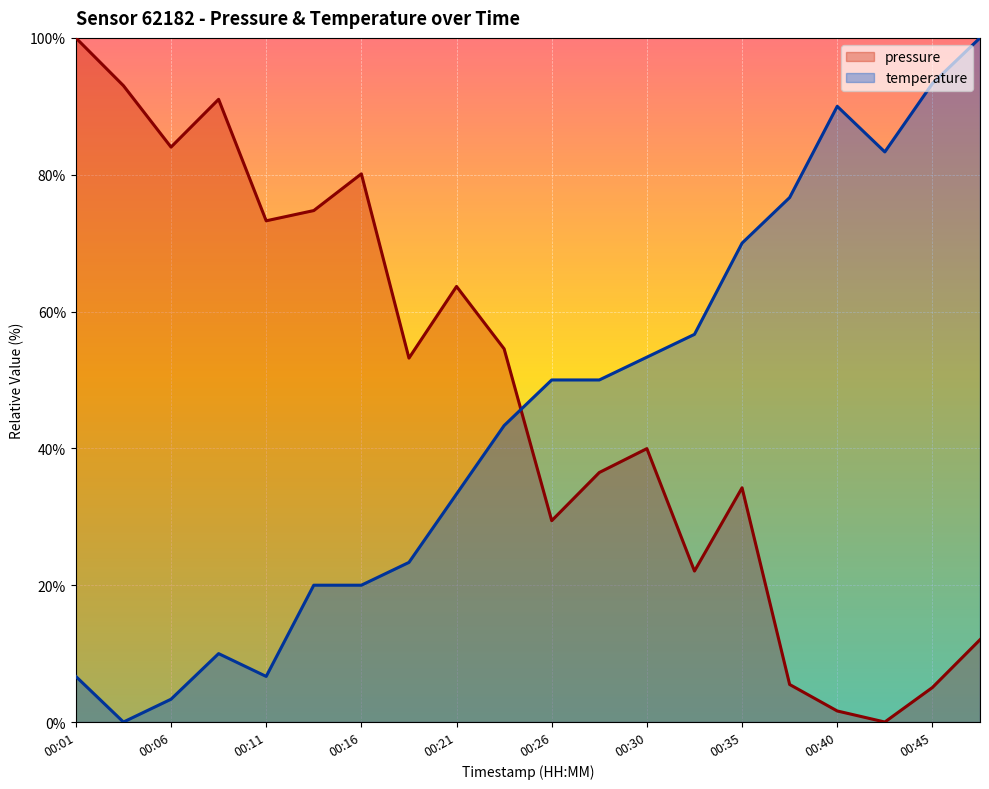

True or false: temperature has more than 2 interior local peaks.

False